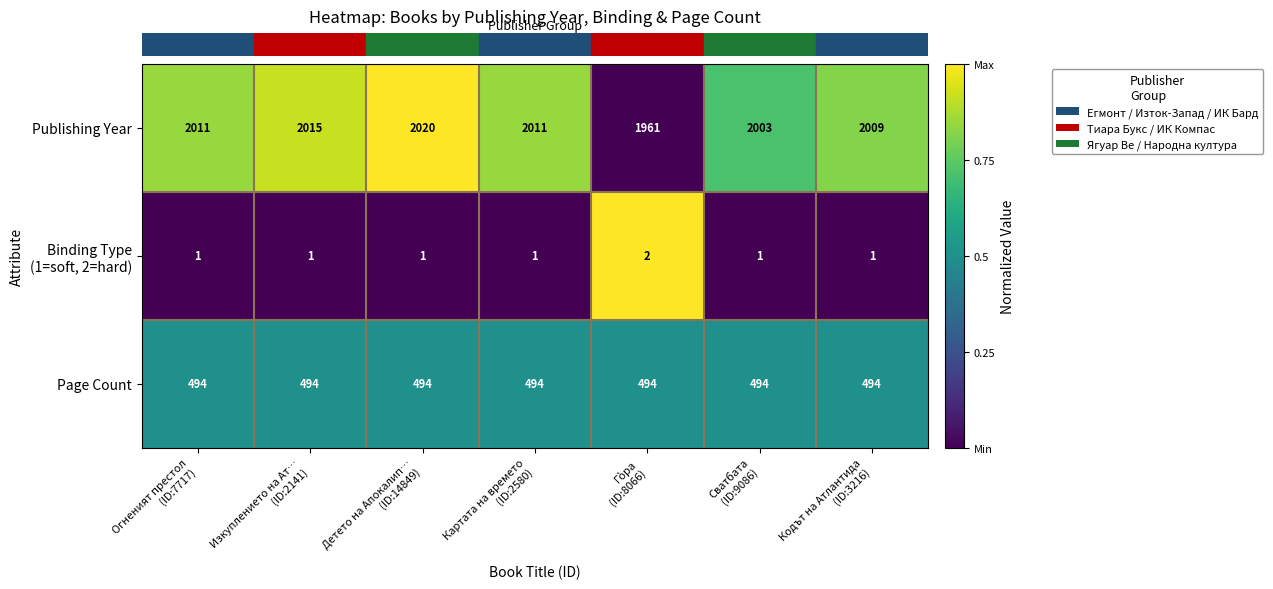

What is the spread (max minus min) of values at Изкуплението на Ат…
(ID:2141)?

2014